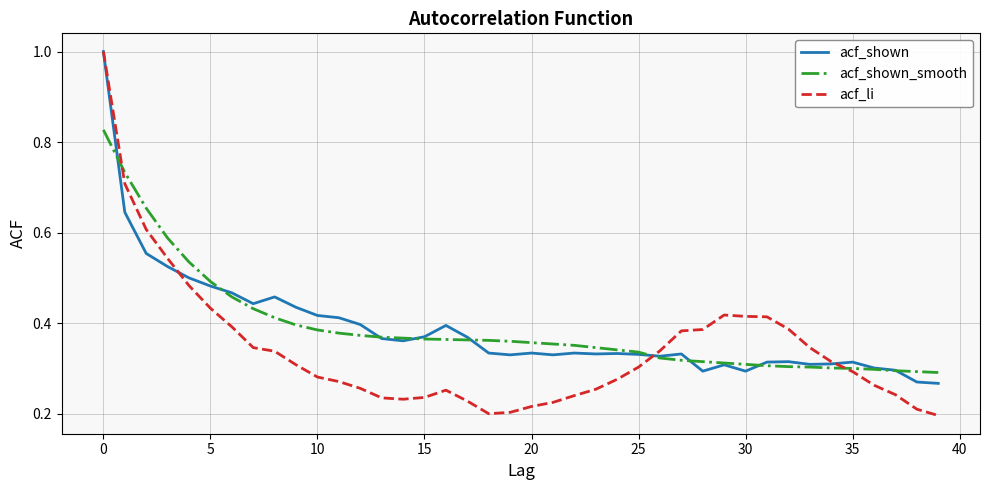

Which series has the widest spread of values?

acf_li